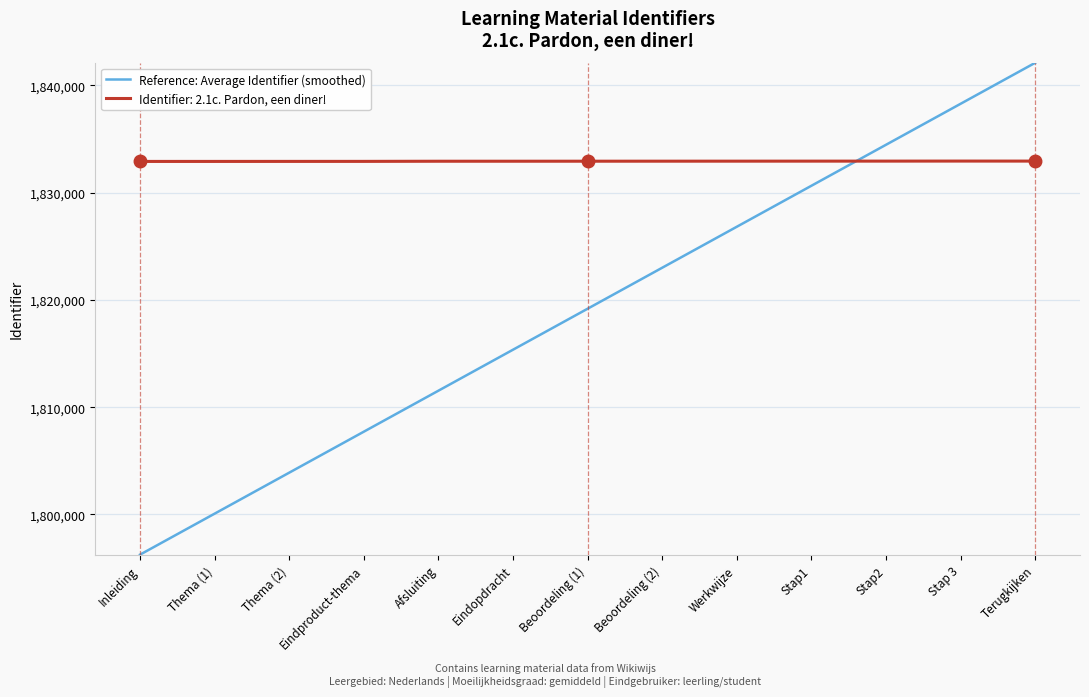

Which series ends up on top after the final intersection of Reference: Average Identifier (smoothed) and Identifier: 2.1c. Pardon, een diner!?

Reference: Average Identifier (smoothed)